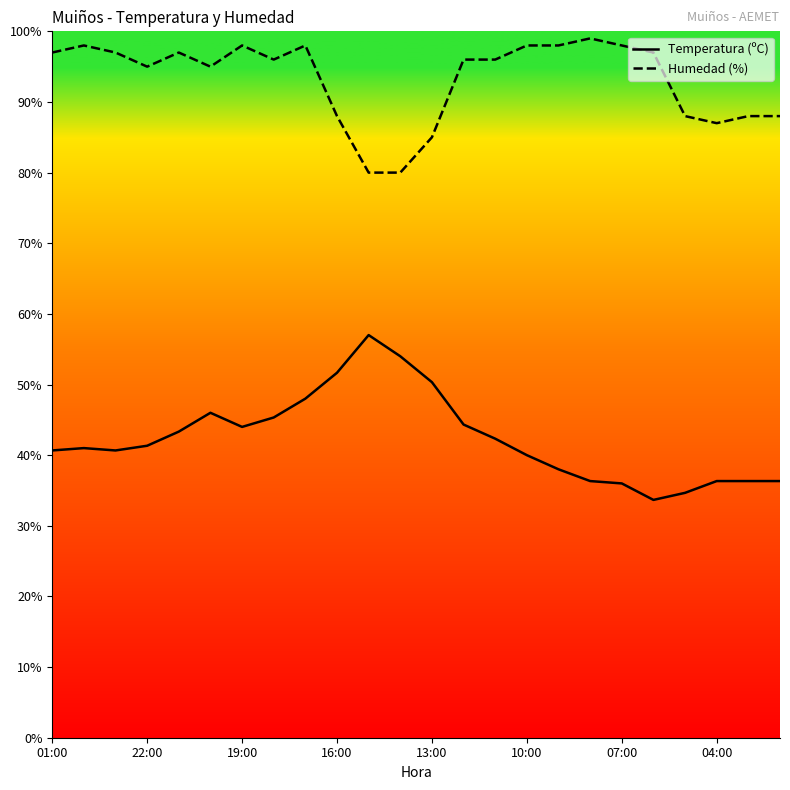

List the series in order of their peak value, lowest first.

Temperatura (ºC), Humedad (%)